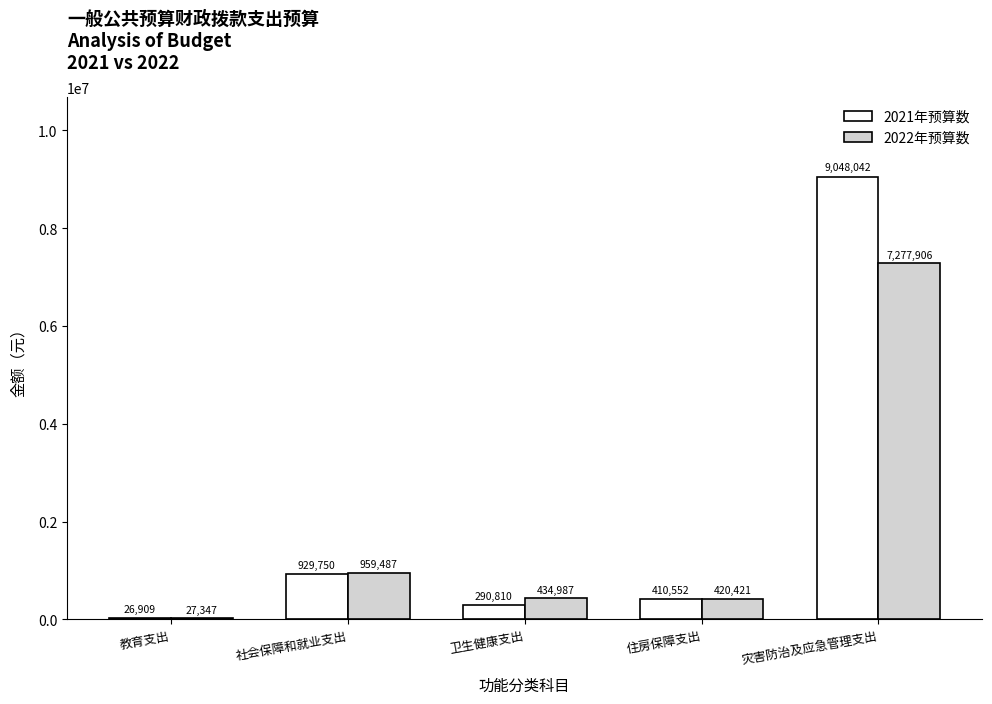

Which series has the largest total across all categories?

2021年预算数